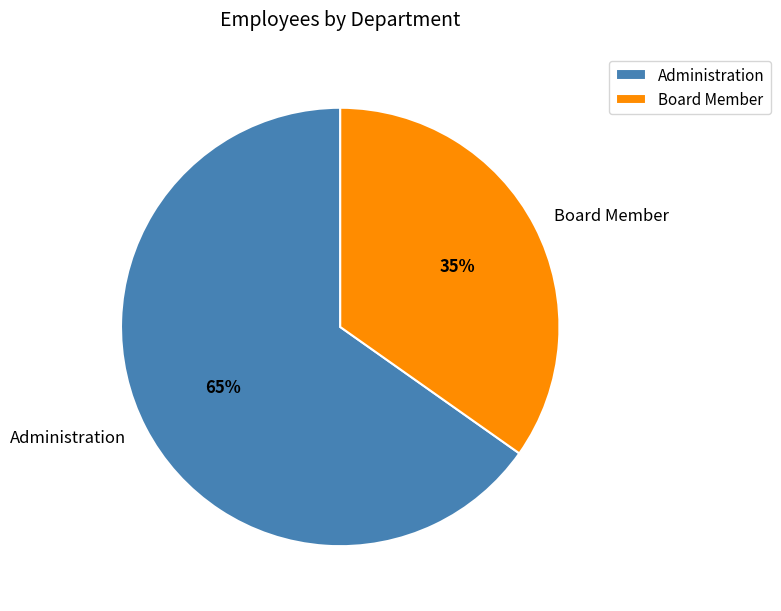

Which has a higher value, Board Member or Administration?

Administration